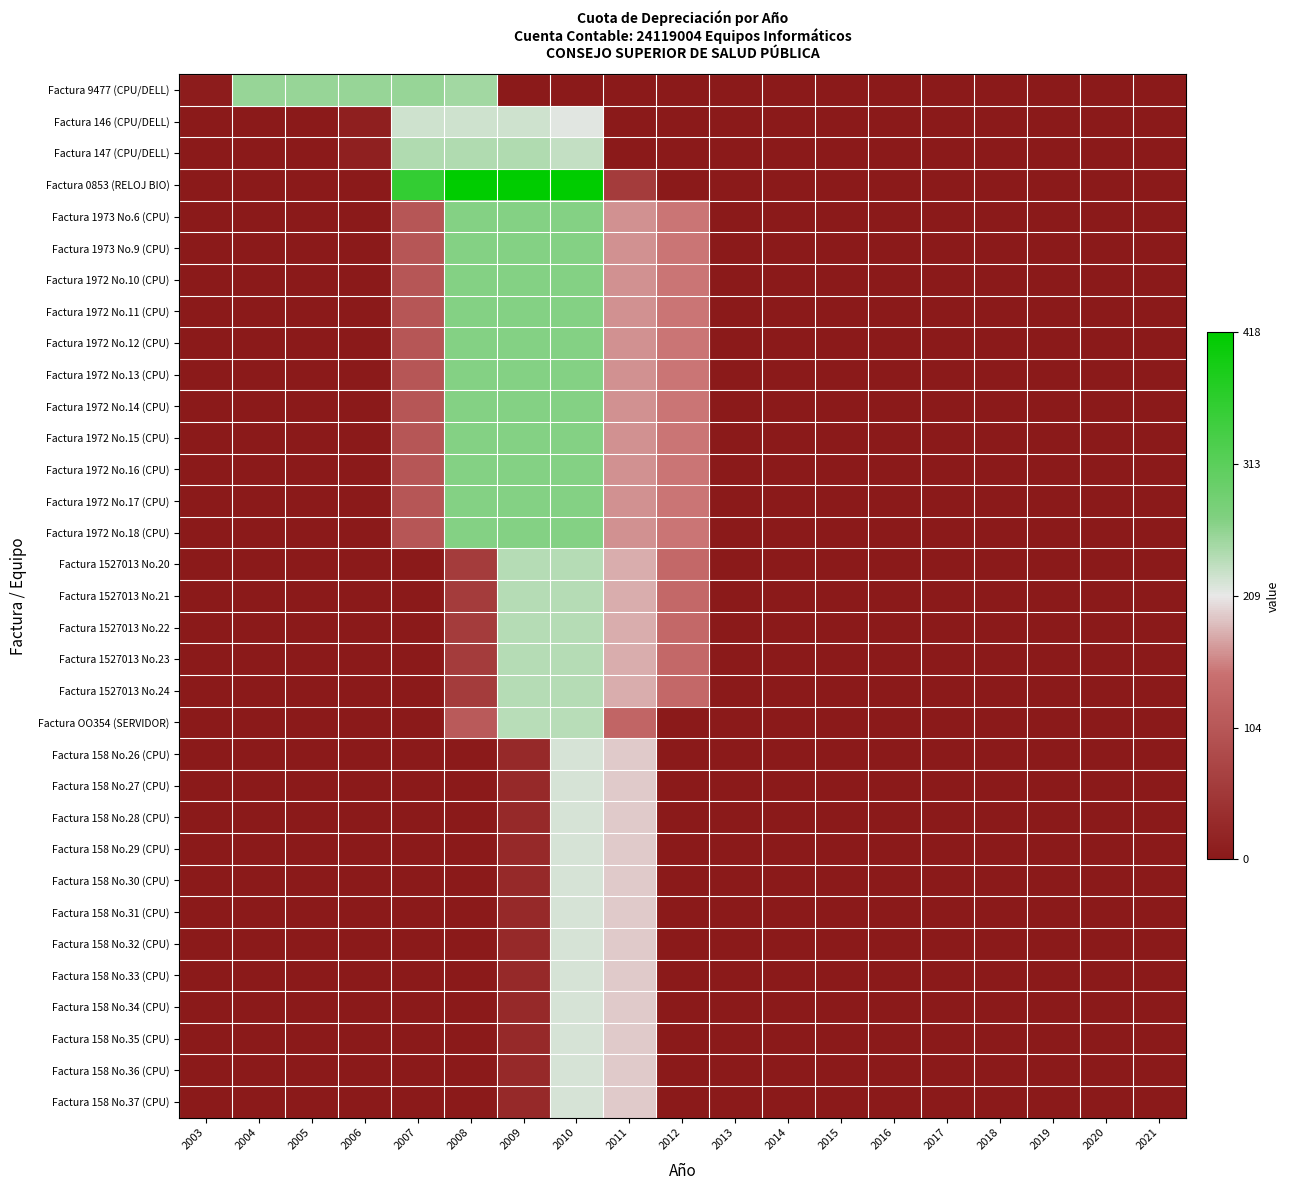

Which series has the largest total across all categories?

Factura 0853 (RELOJ BIO)